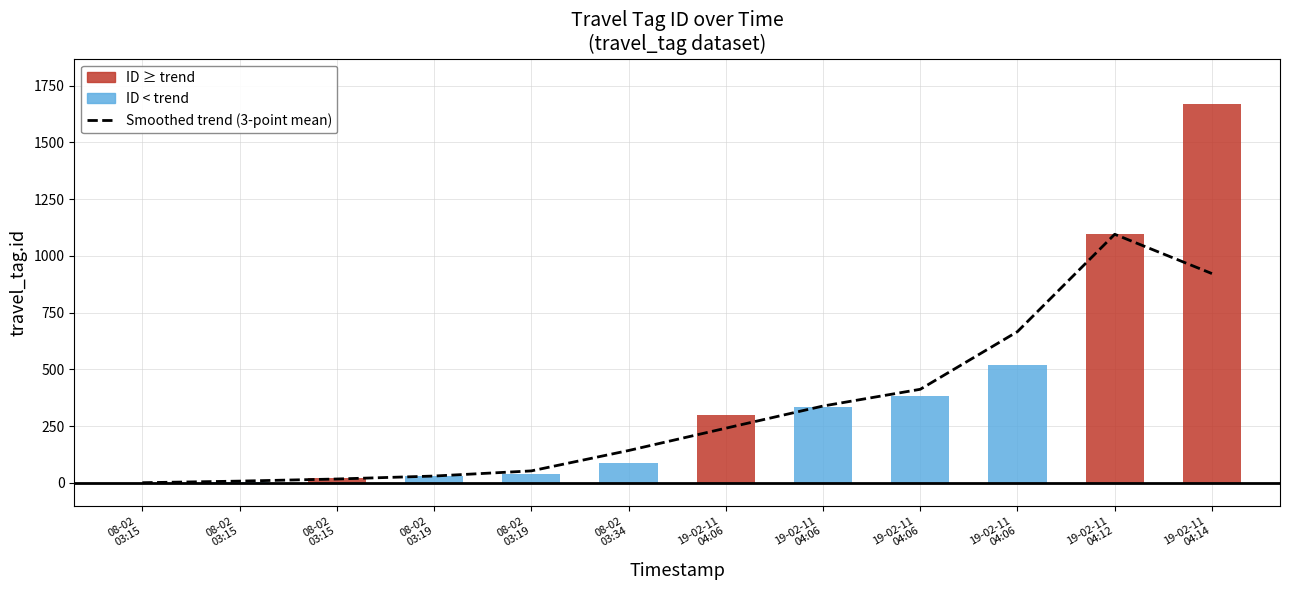

Reading left to right, list all the values displayed in this chart.

1.0	8.0	17.3	30.3	53.0	142.7	241.0	338.7	412.3	666.3	1095.0	922.0